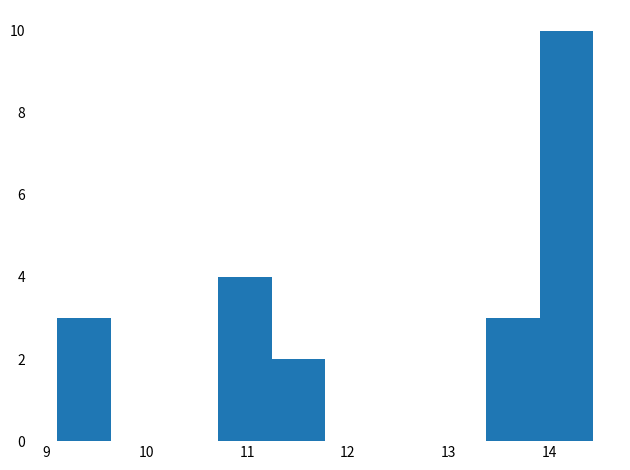

Reading left to right, transcribe this chart: for each bar, give the range it covers on the x-axis and its height. Neither the bar edges nor the heights are printed on the chart, so give them approximately, as read against the axes.

9.1 to 9.6: 3
9.6 to 10.2: 0
10.2 to 10.7: 0
10.7 to 11.2: 4
11.2 to 11.8: 2
11.8 to 12.3: 0
12.3 to 12.8: 0
12.8 to 13.4: 0
13.4 to 13.9: 3
13.9 to 14.4: 10